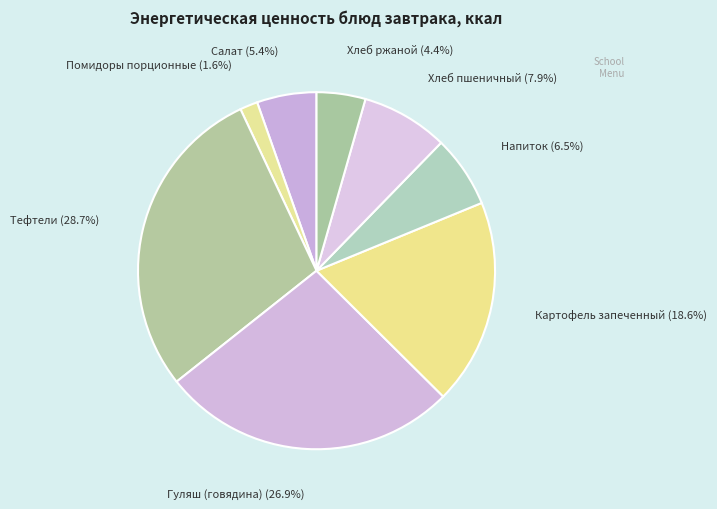

How many slices are in this pie chart?

8